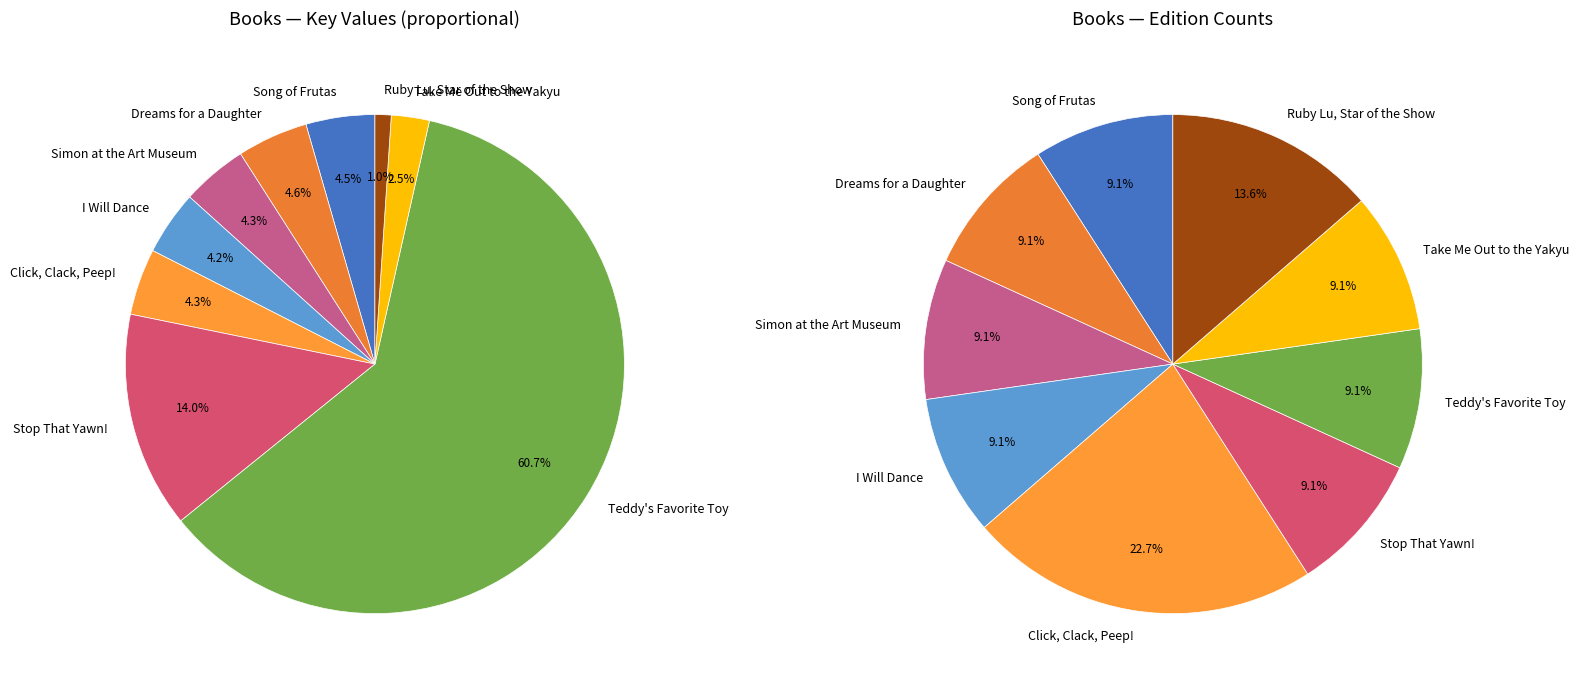

What is the total percentage of Take Me Out to the Yakyu and Teddy's Favorite Toy?

63.1%